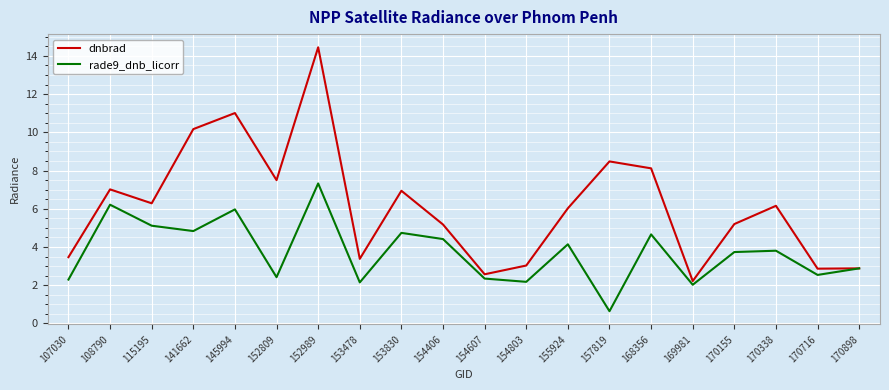

Which series has the largest total across all categories?

dnbrad